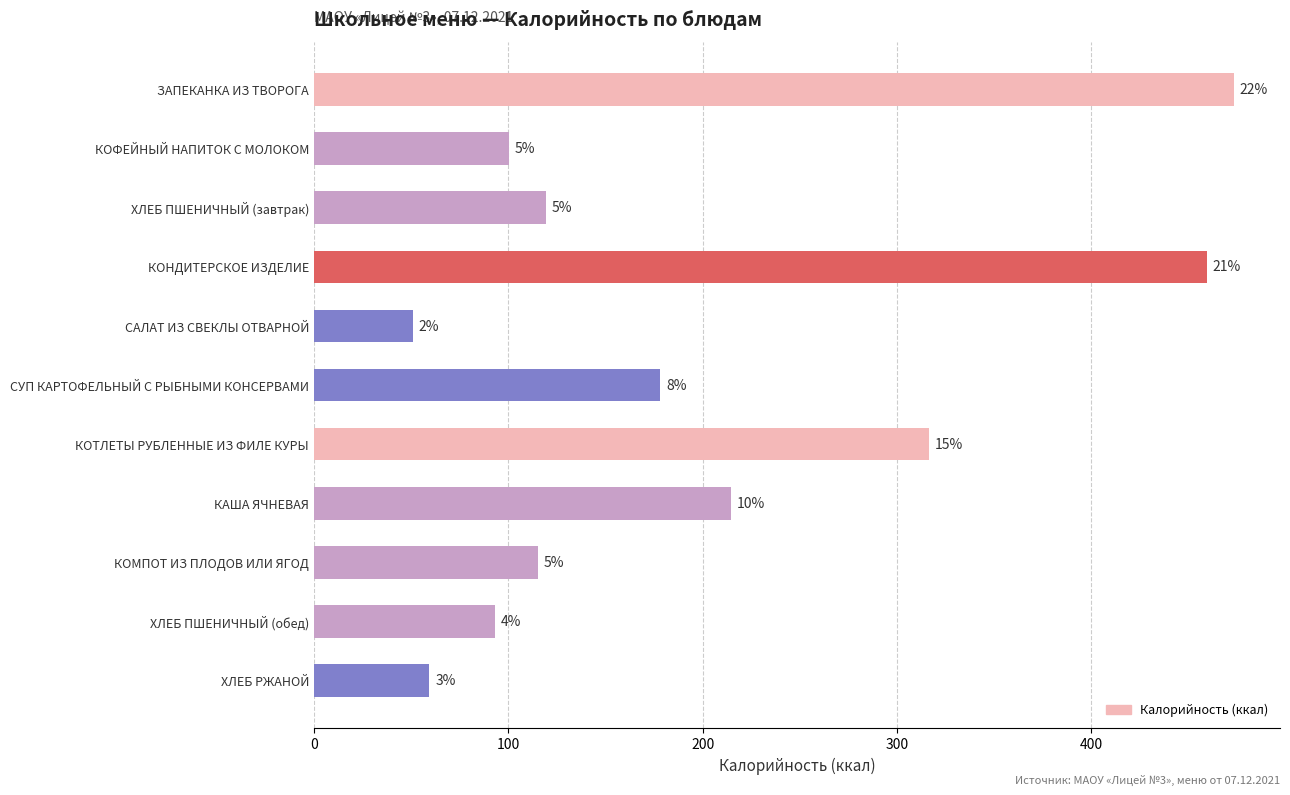

What is the smallest value displayed?

51.0